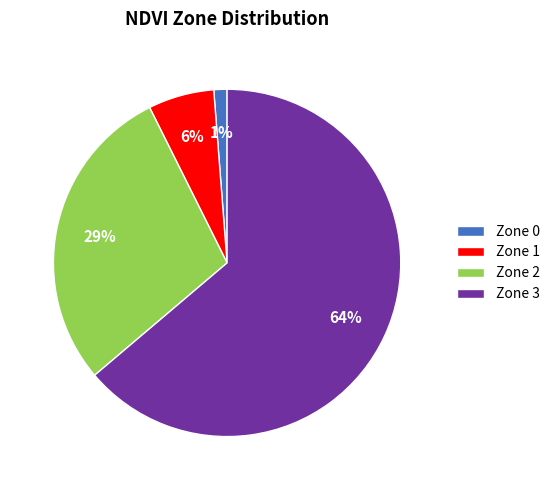

Which slice is the largest?

Zone 3